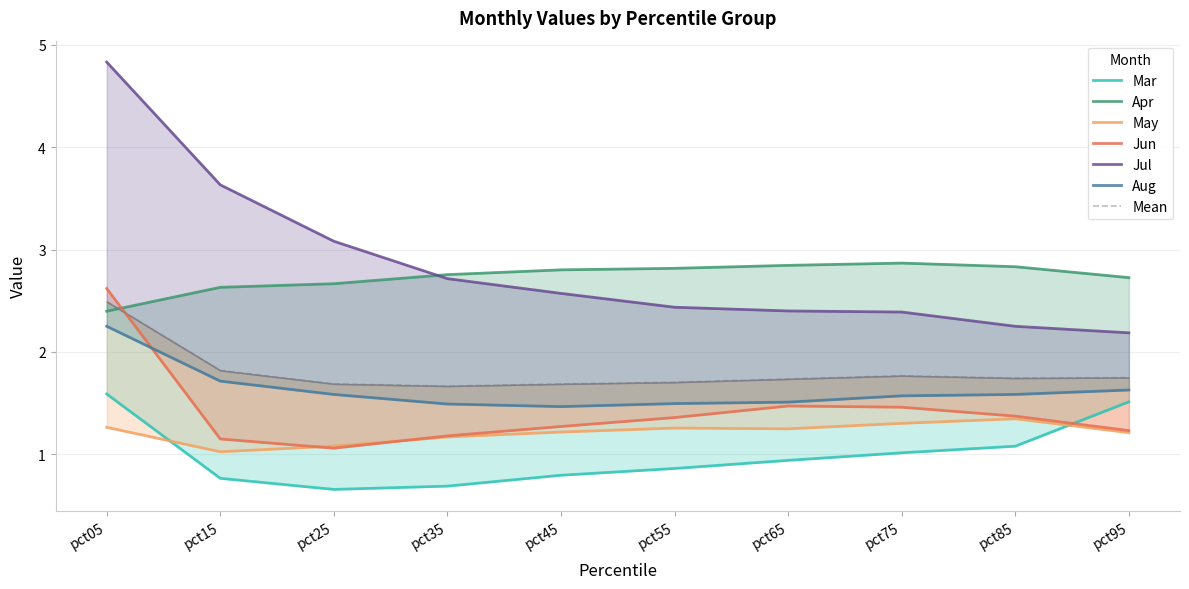

True or false: Jul has a value of 3.9 at pct45.

False